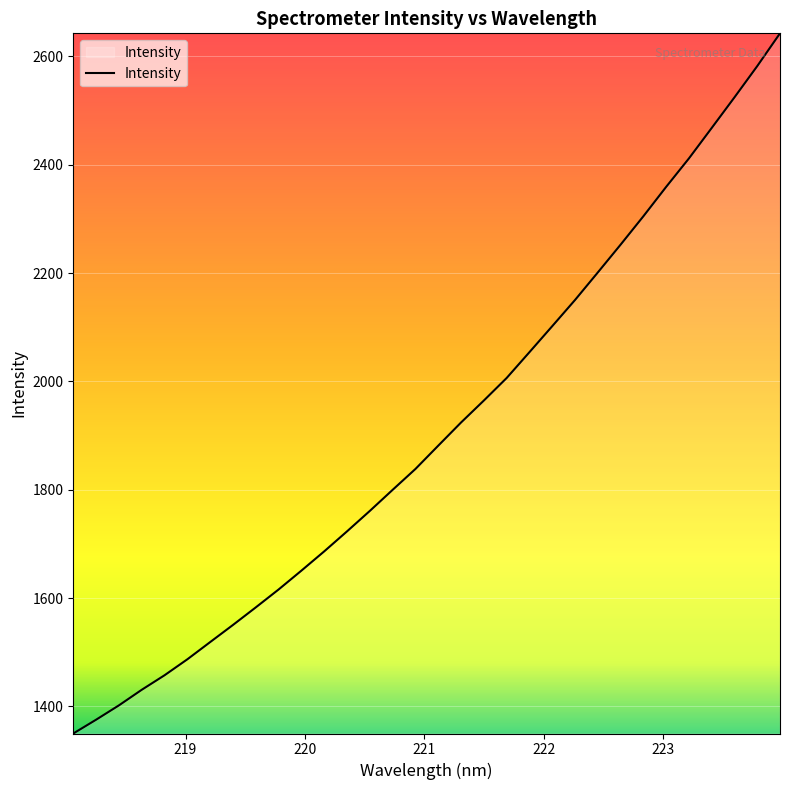

What is the greatest value displayed?

2642.7